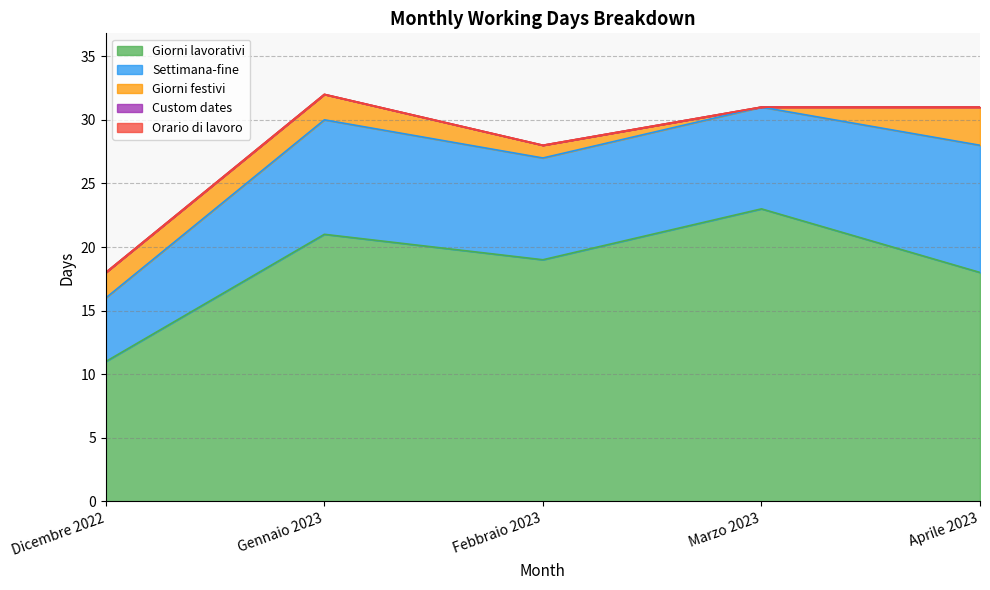

At which category does Giorni festivi reach its first local valley?

Marzo 2023